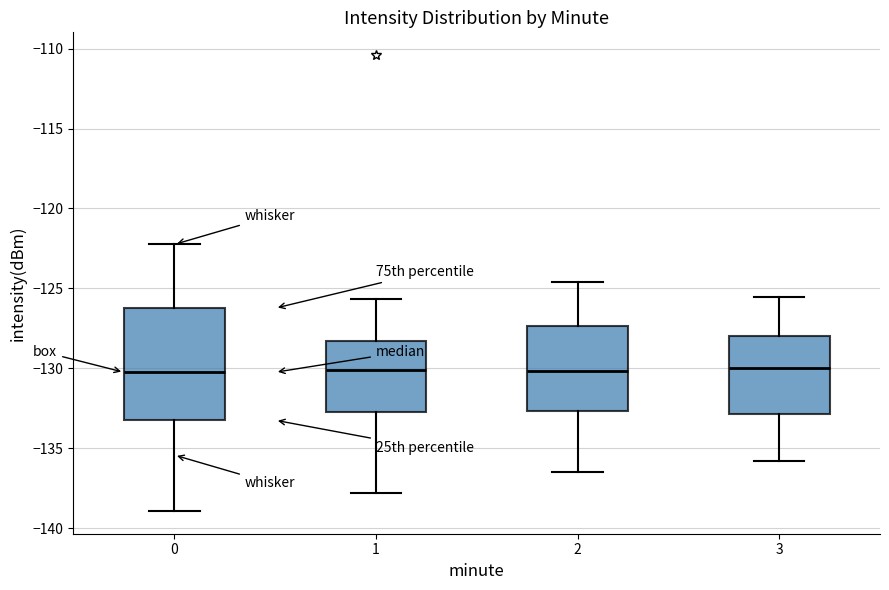

Reading left to right, transcribe this box plot: for each box, give where its median line is, the range the box spans, and where its two whiskers end, as read against the y-axis. The values are not printed on the chart, so give them approximately, as read against the axis.

0: median -130.0, box -133.0 to -126.0, whiskers -139.0 to -122.0
1: median -130.0, box -132.5 to -128.5, whiskers -138.0 to -125.5
2: median -130.0, box -132.5 to -127.5, whiskers -136.5 to -124.5
3: median -130.0, box -133.0 to -128.0, whiskers -136.0 to -125.5